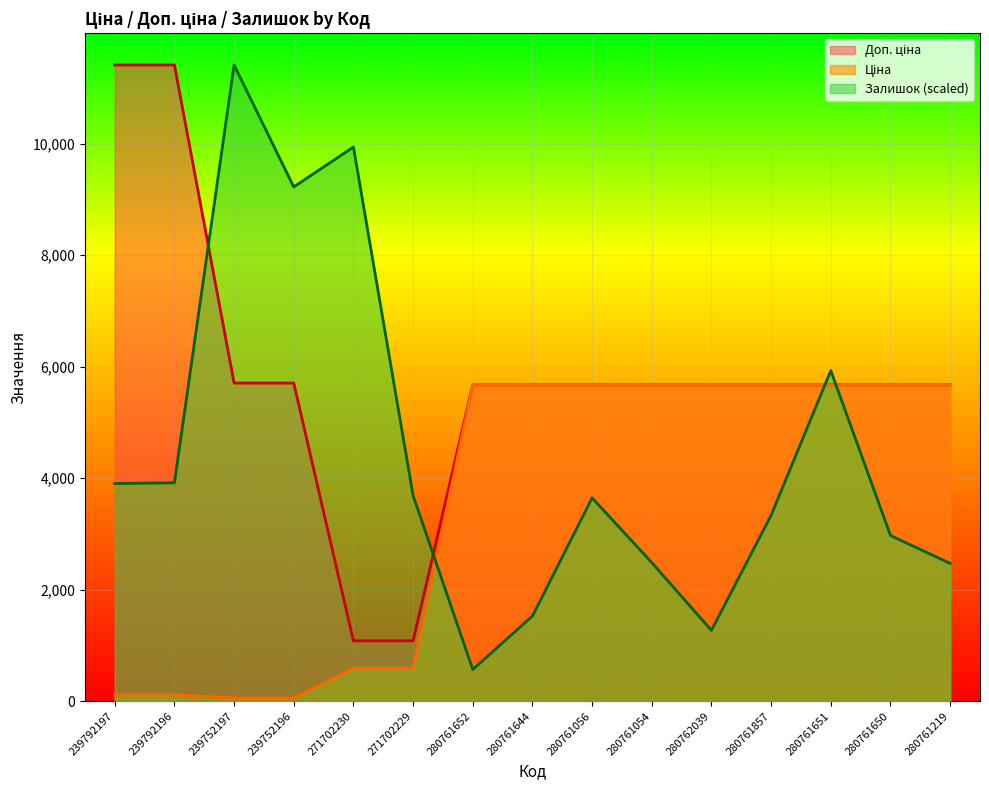

How many times do Доп. ціна and Залишок cross each other?

4